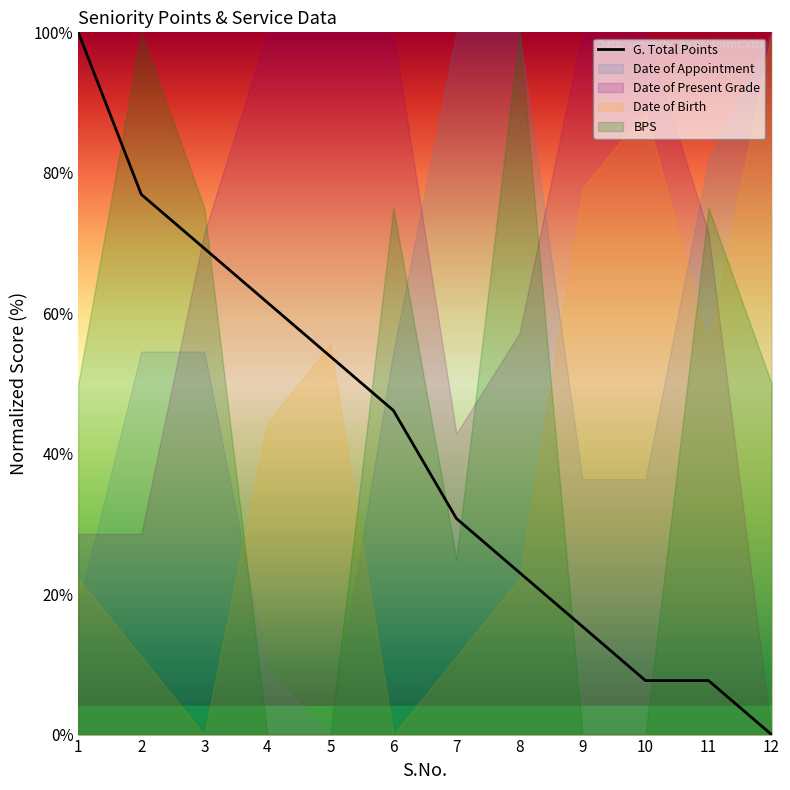

What is the ratio of the value at 9 to the value at 4?

0.2